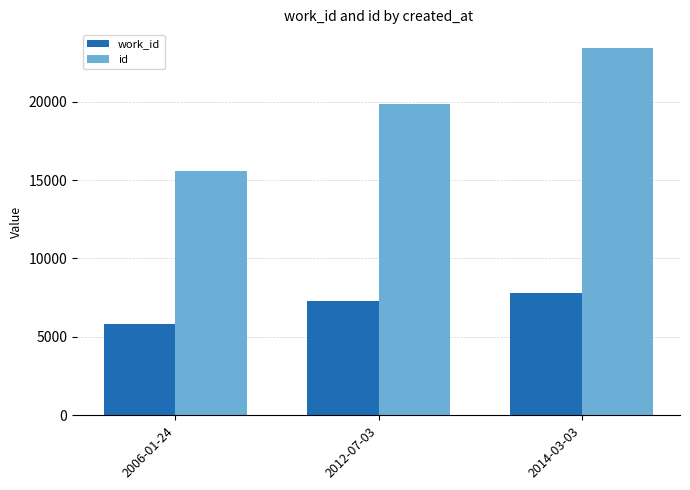

List the series in order of their overall mean, lowest first.

work_id, id